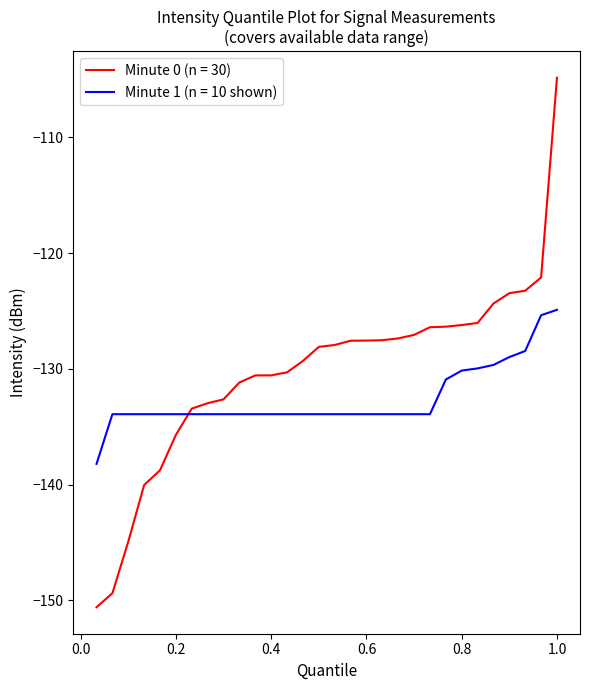

Which series has the largest total across all categories?

Minute 0 (n = 30)